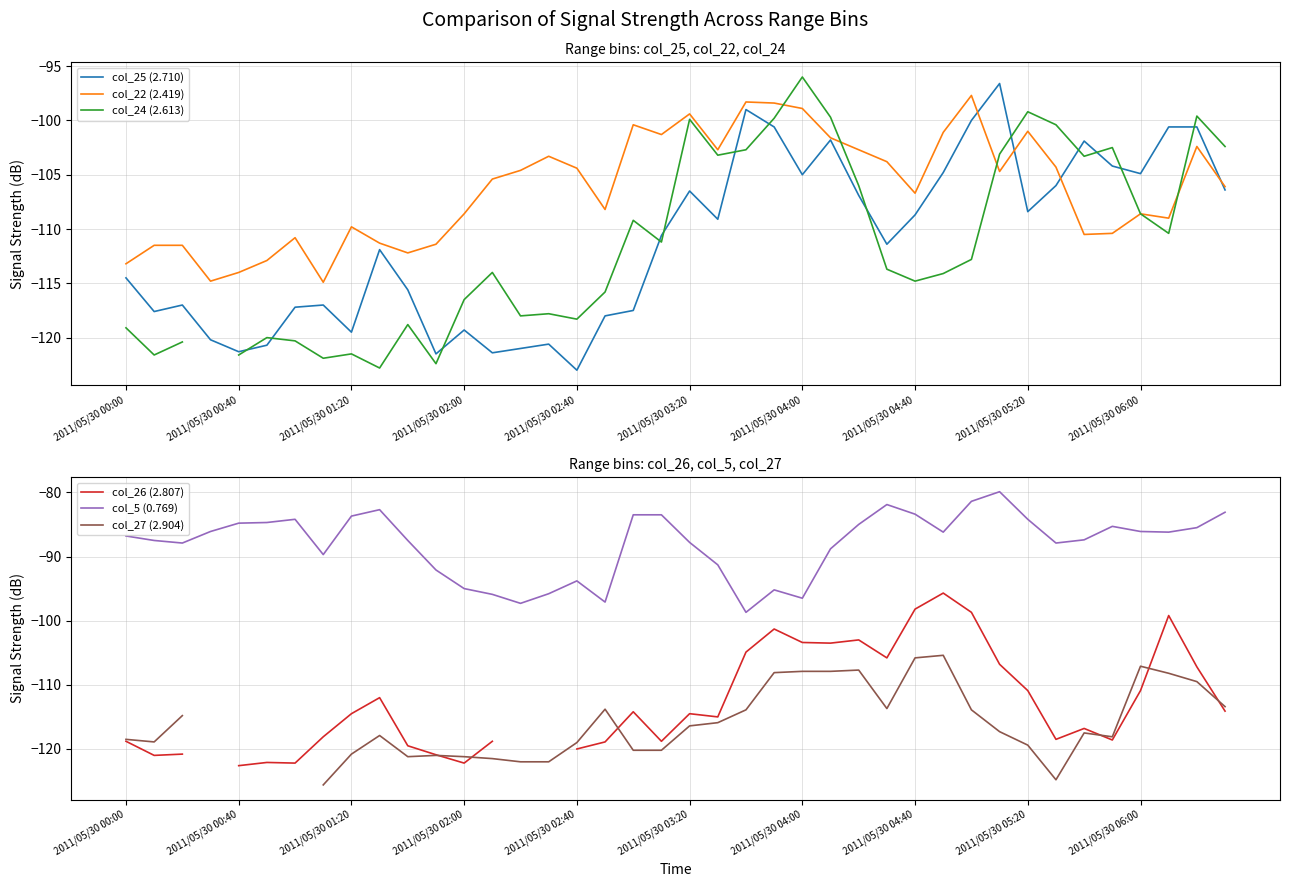

How many lines are shown in the chart?

6